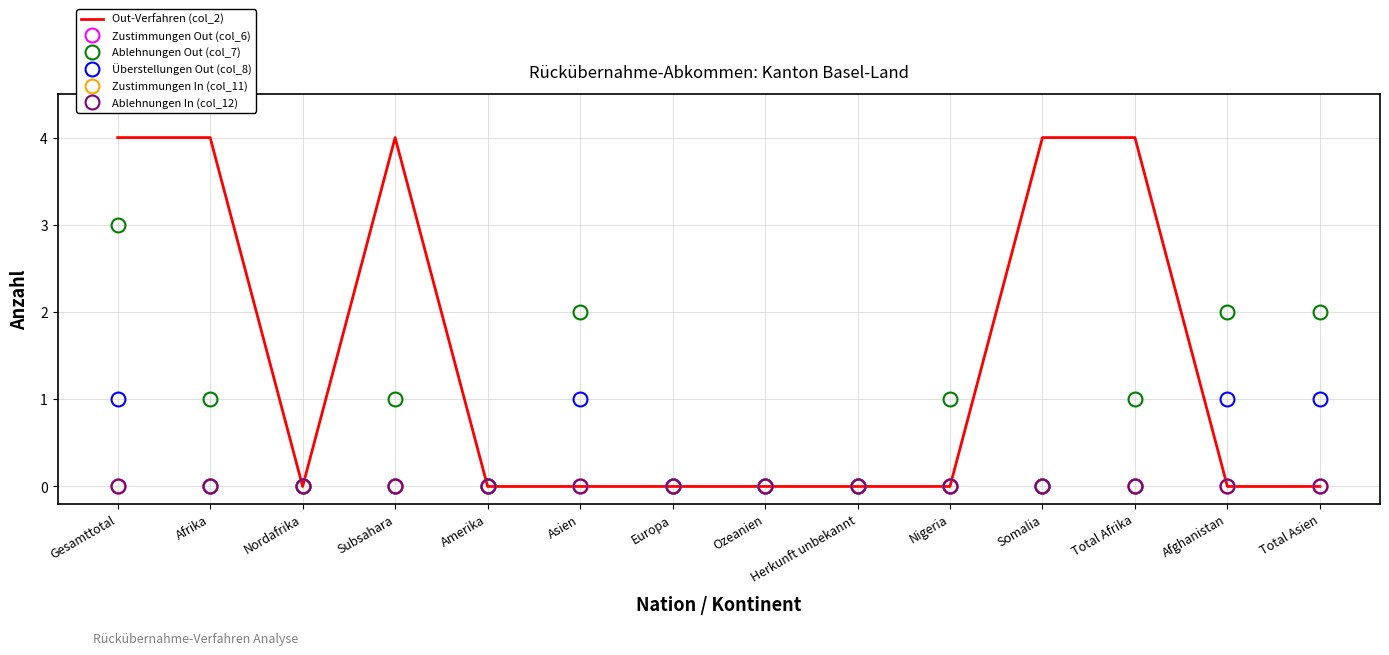

At which label does Ablehnungen Out (col_7) first exceed 1?

Gesamttotal